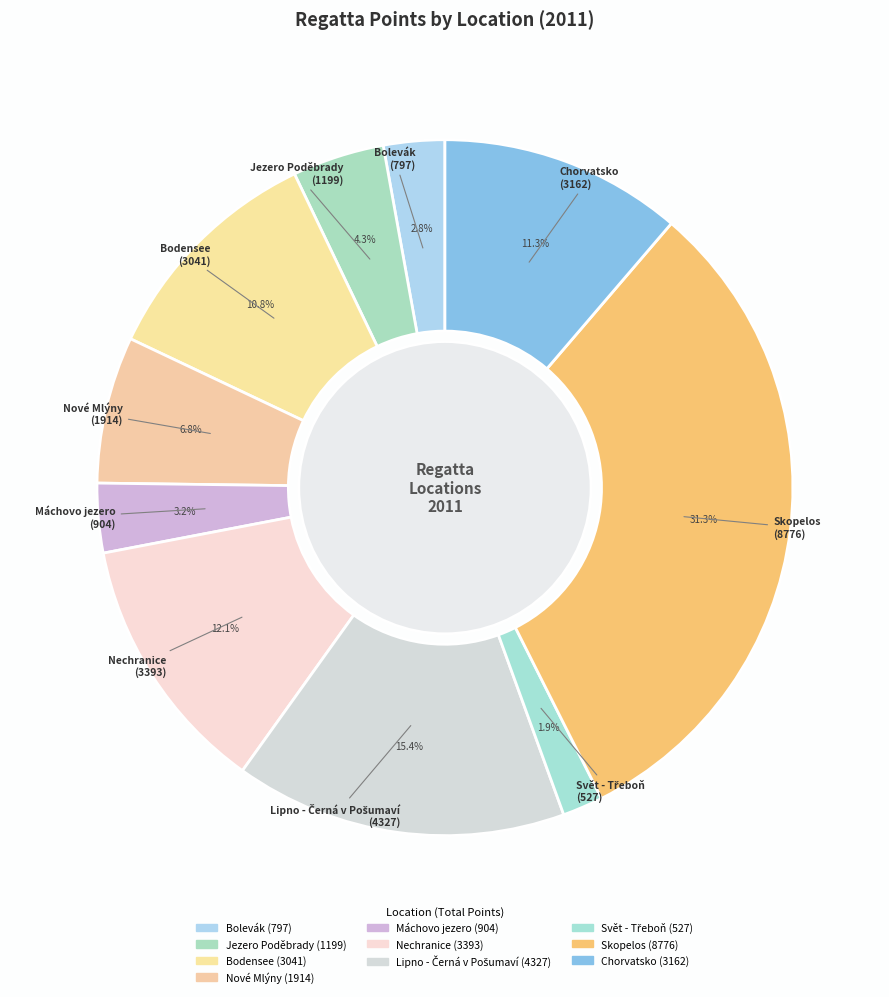

What is the largest slice in the pie chart?

Skopelos